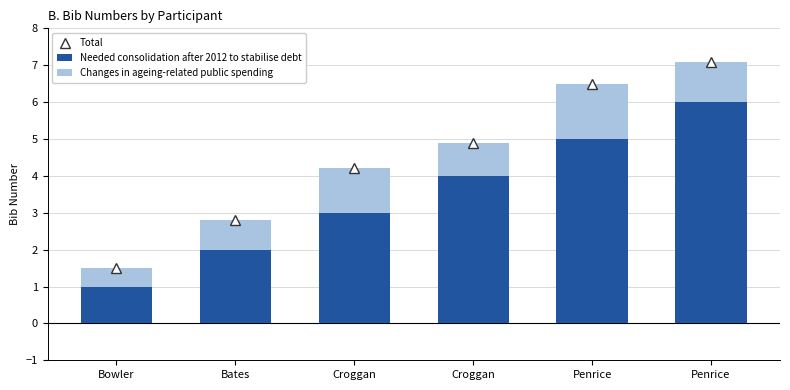

What is the sum of all Total values?

27.0